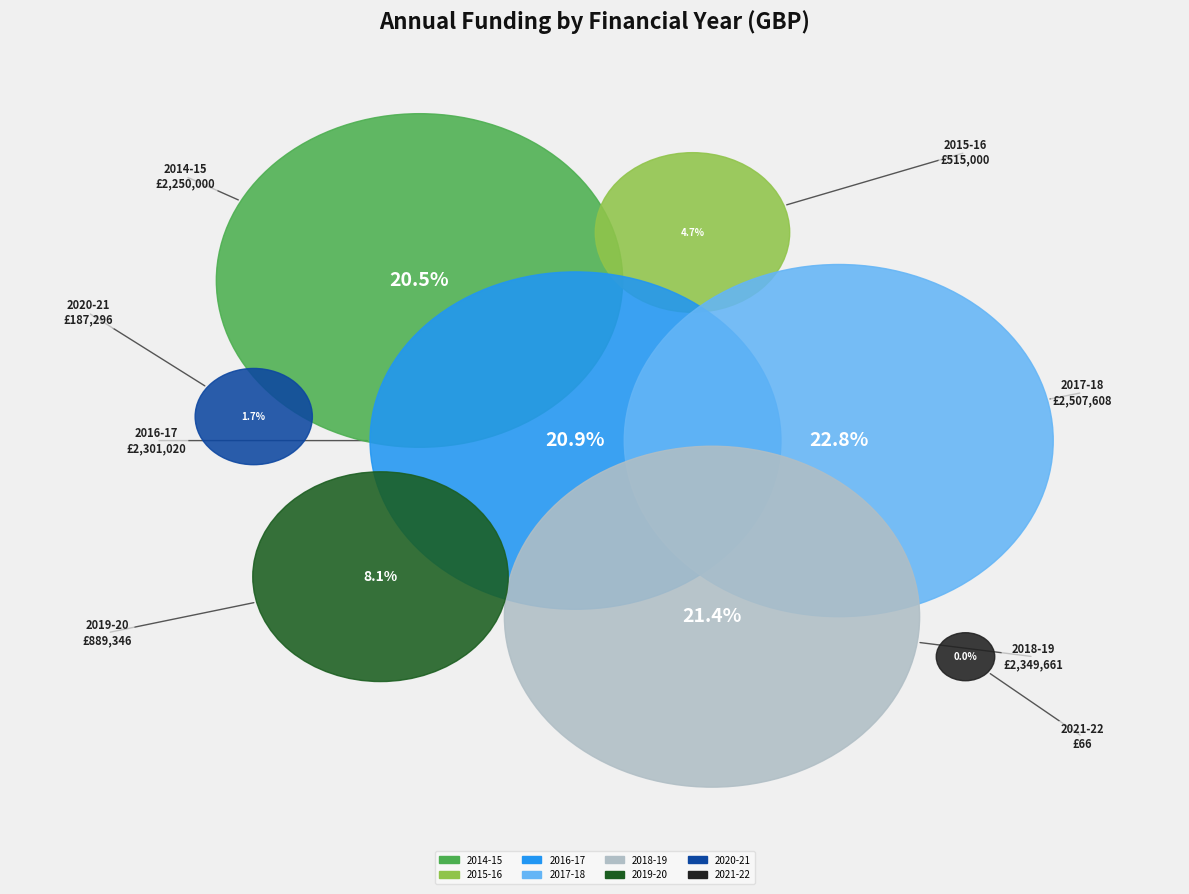

Which category has the smallest portion of the pie?

April 2021 - March 2022